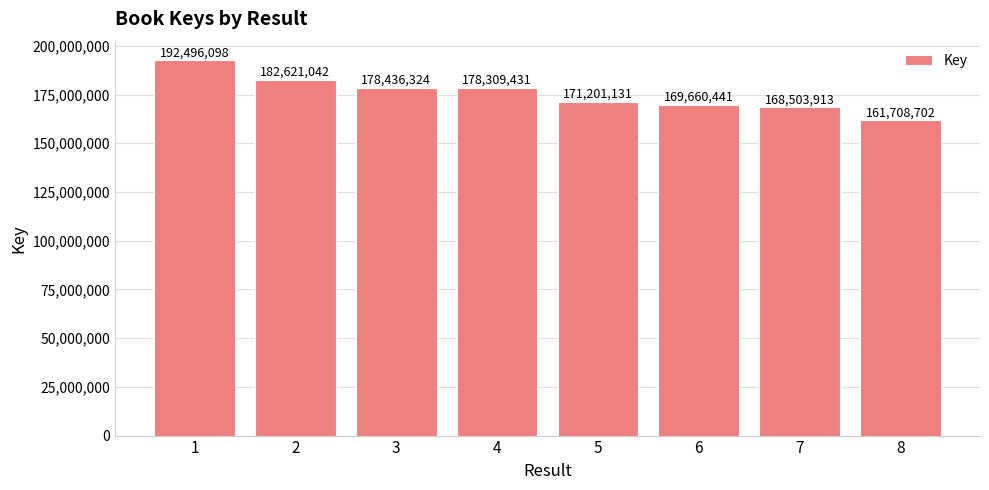

Reading right to left, what are all the values shown in this chart?

8=161708702	7=168503913	6=169660441	5=171201131	4=178309431	3=178436324	2=182621042	1=192496098